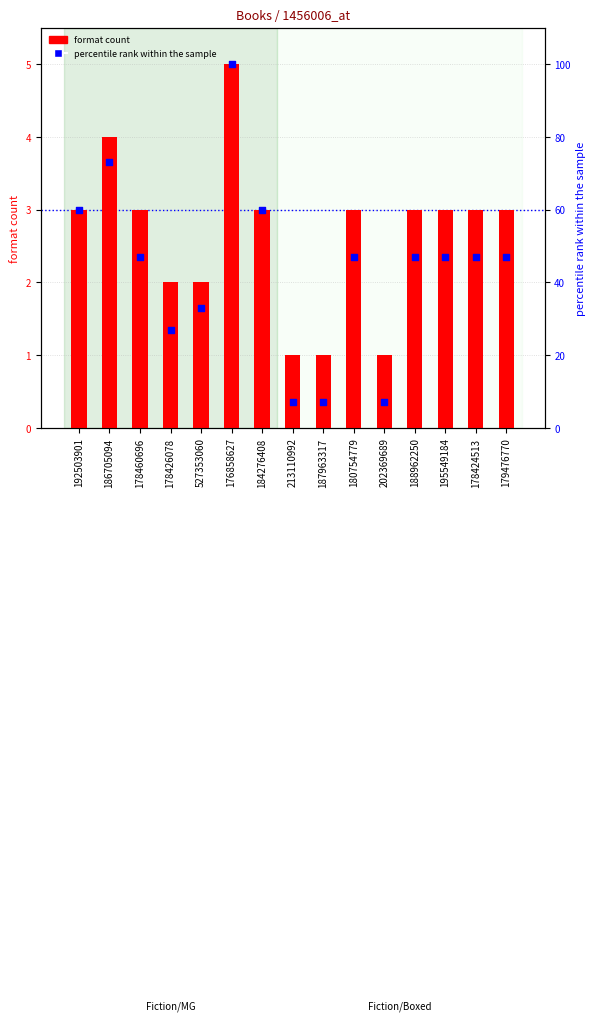

At which category is the sum across all series the highest?

176858627